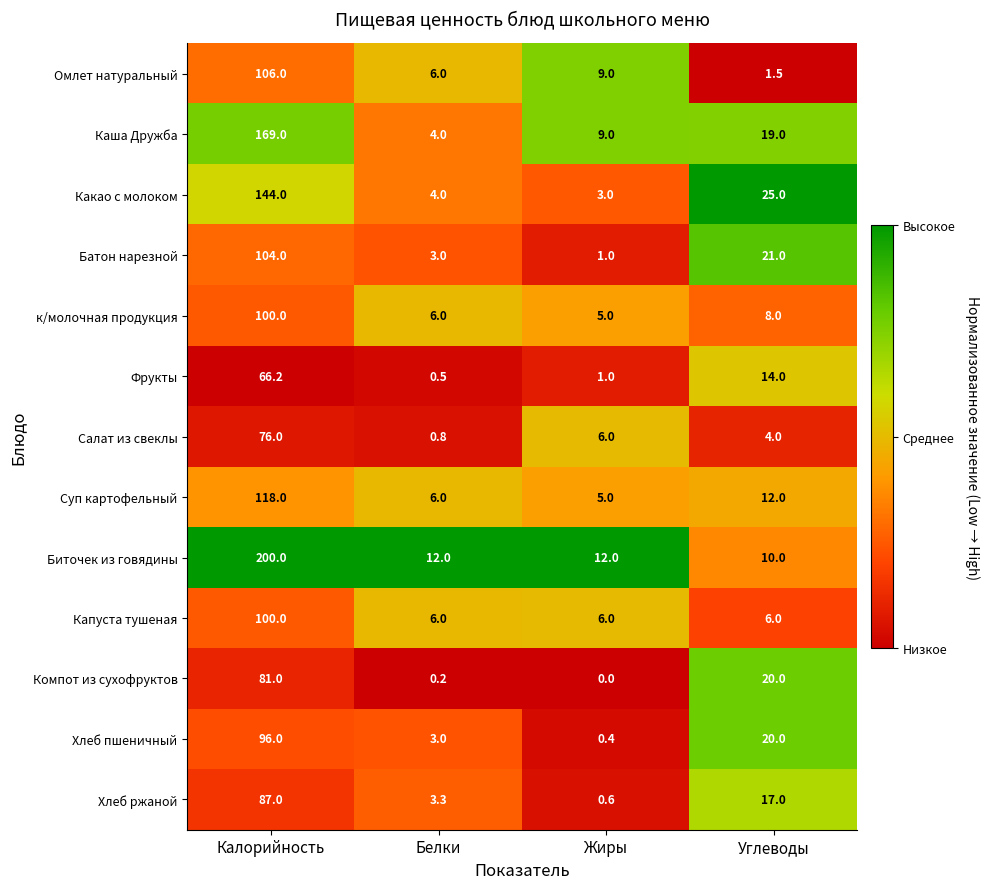

Is it true that Компот из сухофруктов equals -40.2 at Жиры?

False